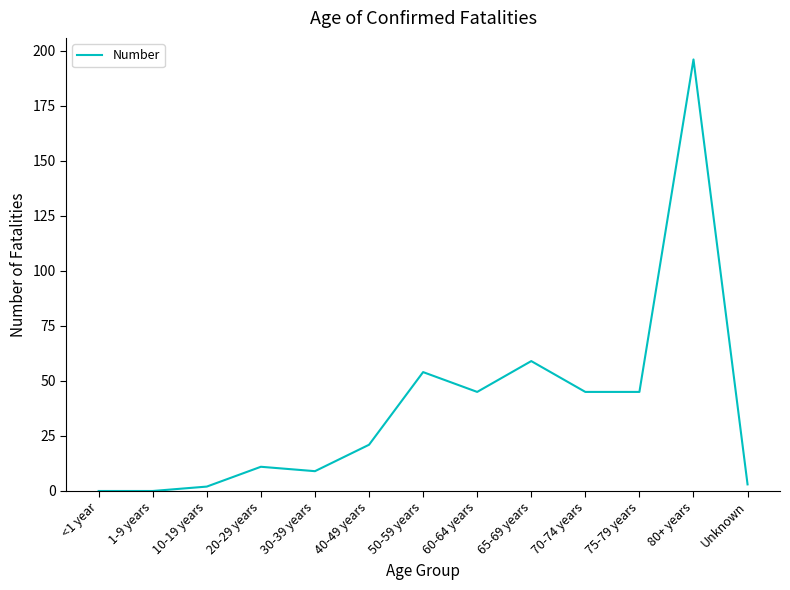

Where is the data nearest to the value 98?

65-69 years